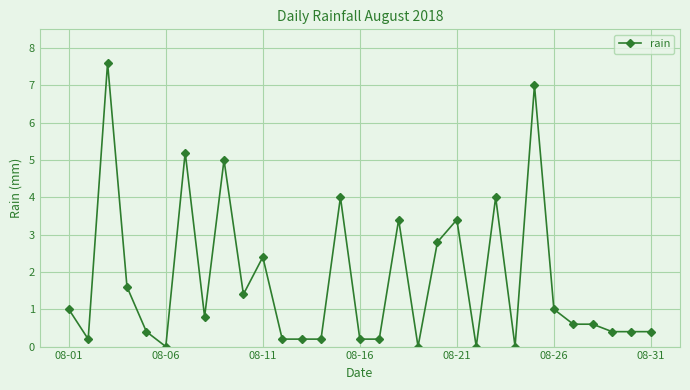

Reading right to left, extract all data points from this chart.

0.4	0.4	0.4	0.6	0.6	1.0	7.0	0.0	4.0	0.0	3.4	2.8	0.0	3.4	0.2	0.2	4.0	0.2	0.2	0.2	2.4	1.4	5.0	0.8	5.2	0.0	0.4	1.6	7.6	0.2	1.0